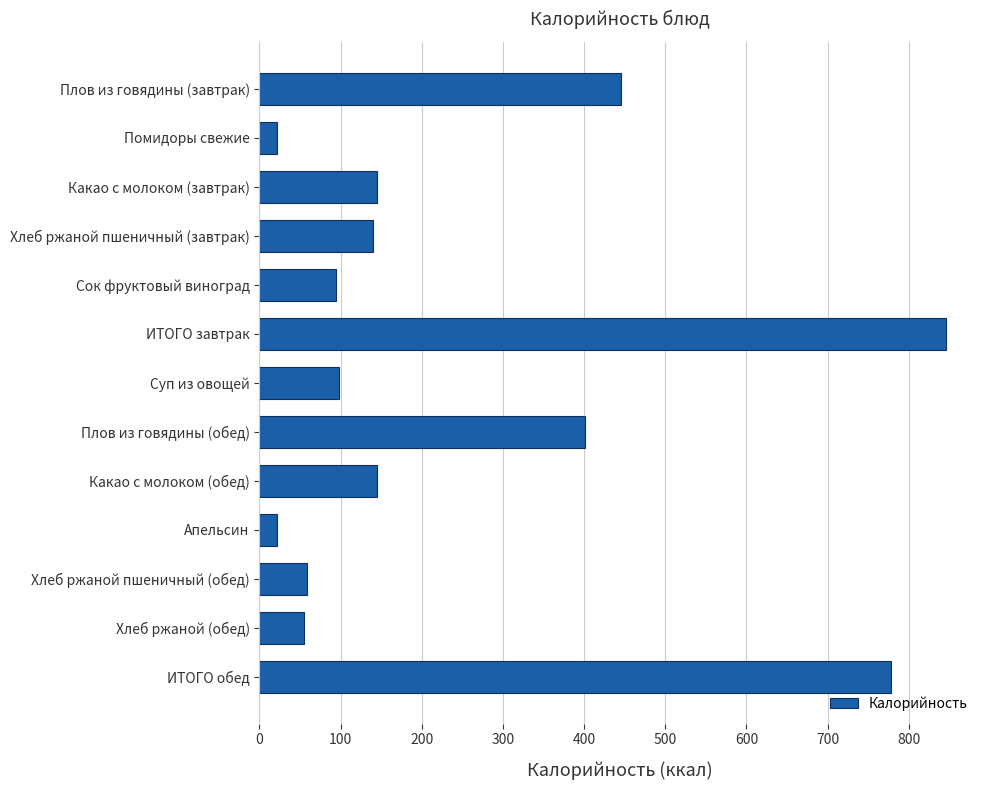

What is the label of the 9th bar from the top?

Какао с молоком (обед)